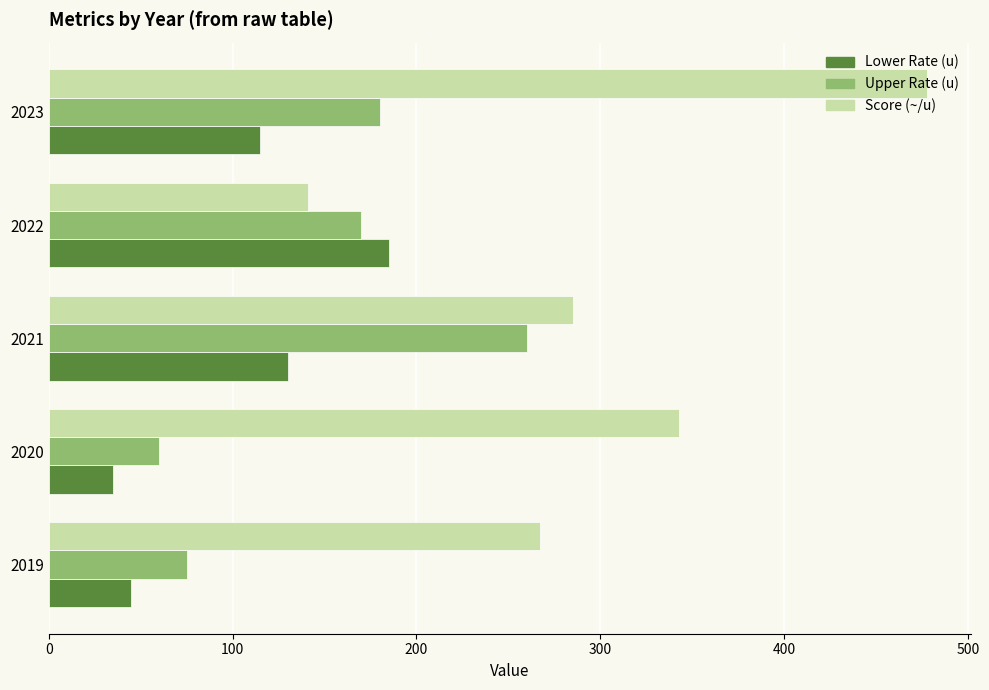

At which category is the sum across all series the highest?

2023